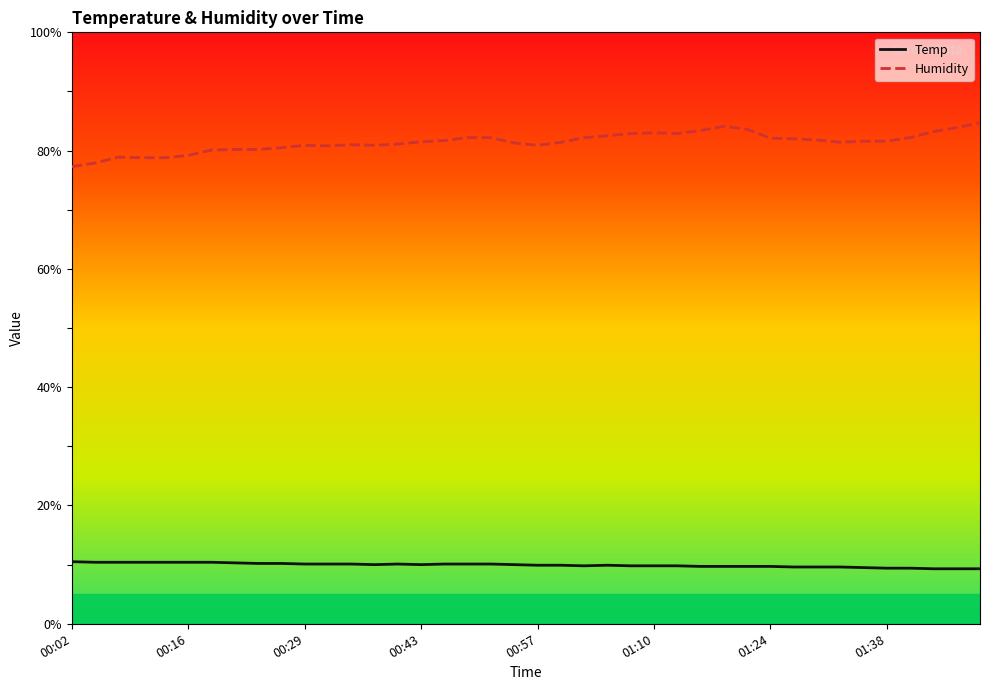

True or false: Temp and Humidity intersect in this chart.

False